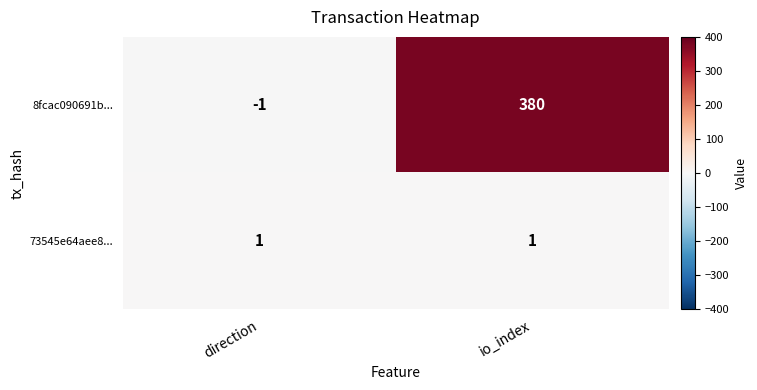

At which category is the sum across all series the highest?

io_index